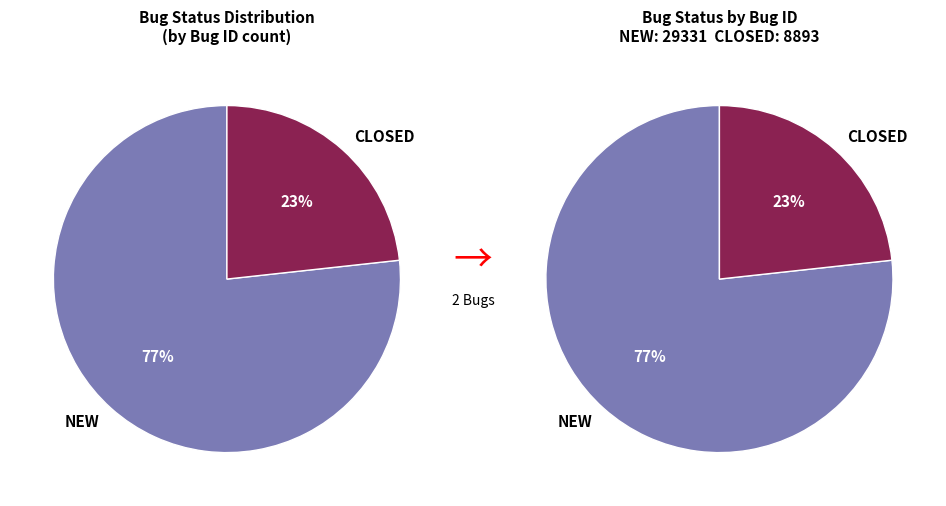

True or false: NEW accounts for 77% of the total.

True